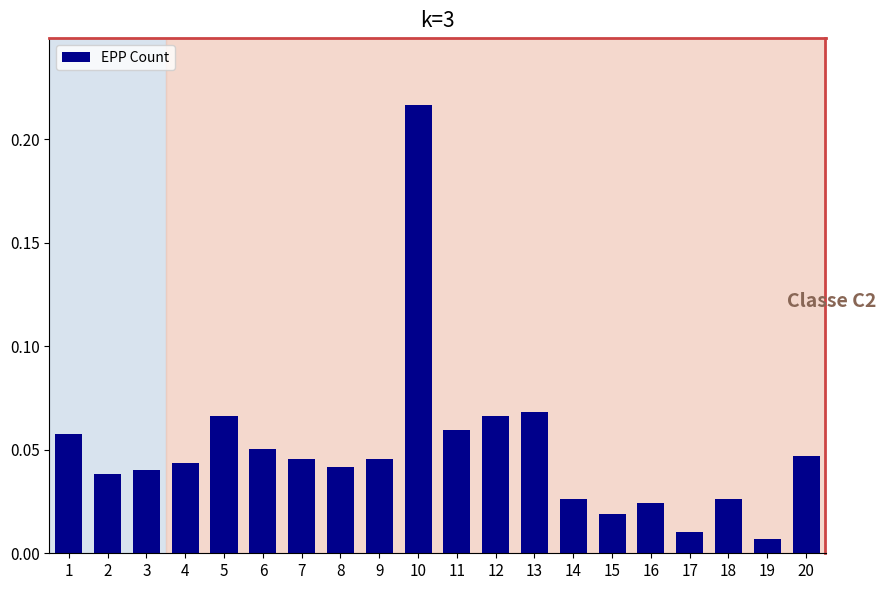

What is the sum of all values?

1.0